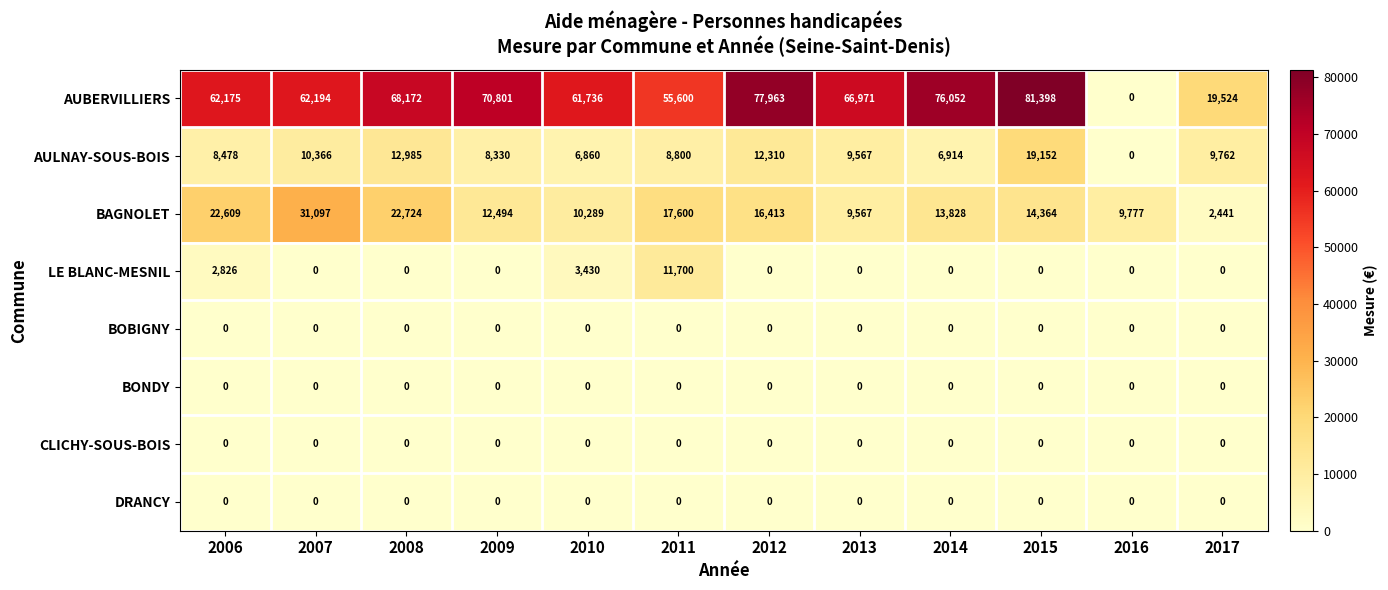

Between 2013 and 2014, which series saw the biggest shift?

AUBERVILLIERS